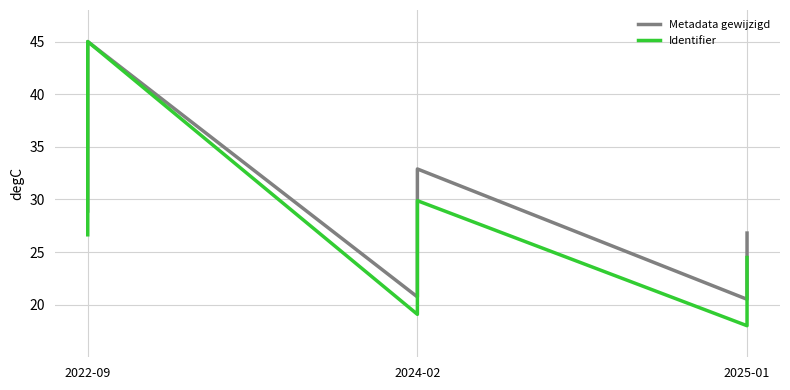

What is the minimum value for Metadata gewijzigd?

20.5